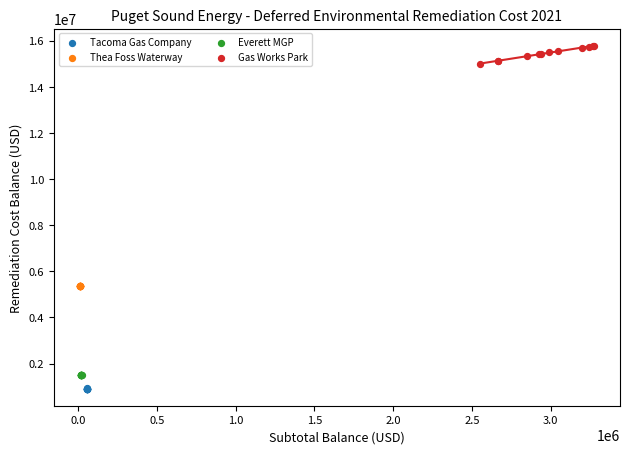

Which series reaches the maximum Y coordinate?

Gas Works Park